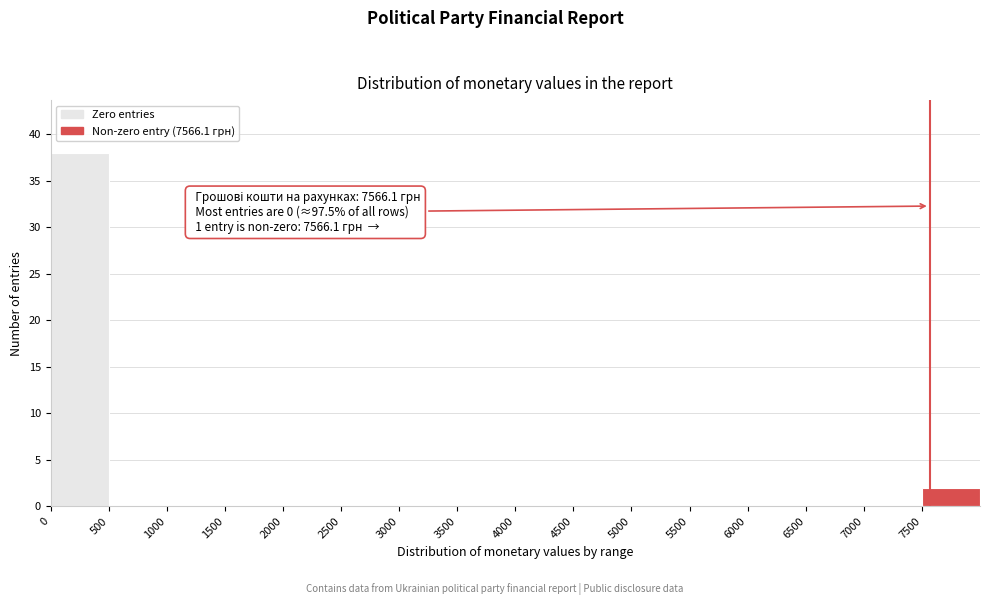

Which range on the x-axis has the tallest bar?

0 to 500